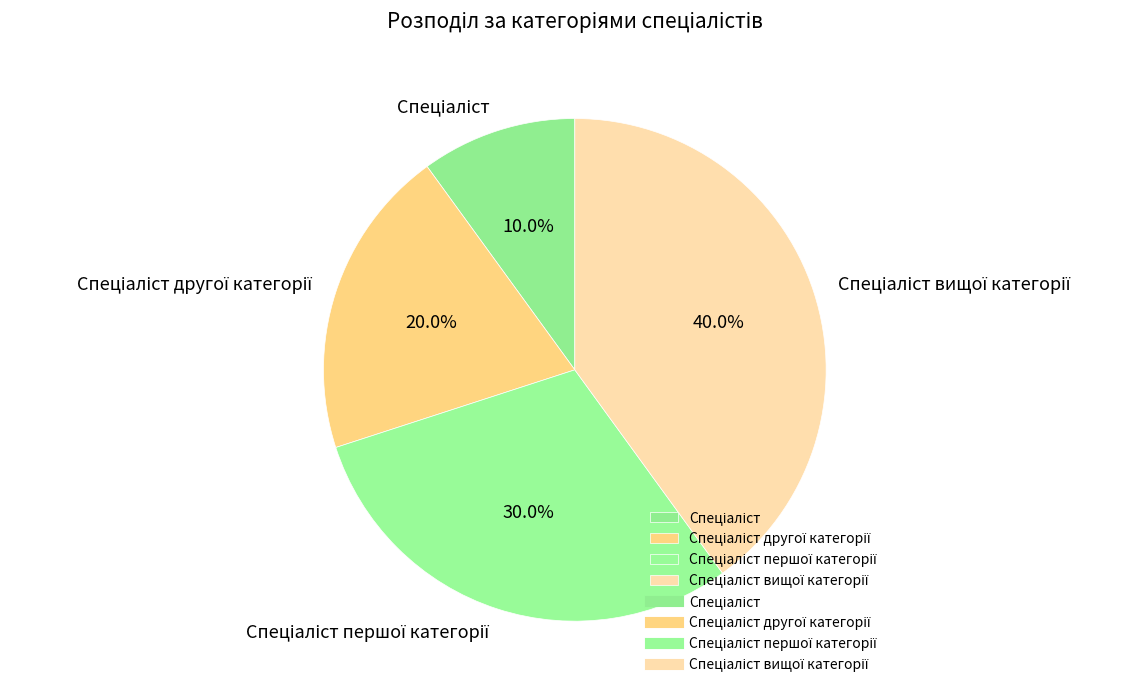

Is there any slice that represents more than half of the pie?

No